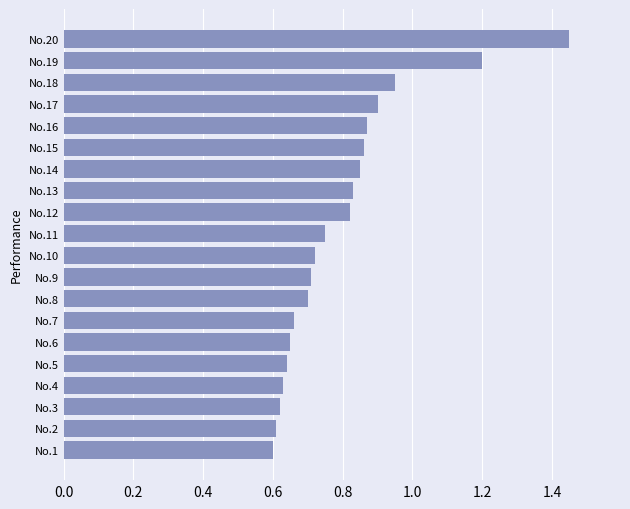

What is the change in value from No.6 to No.10?

+0.1